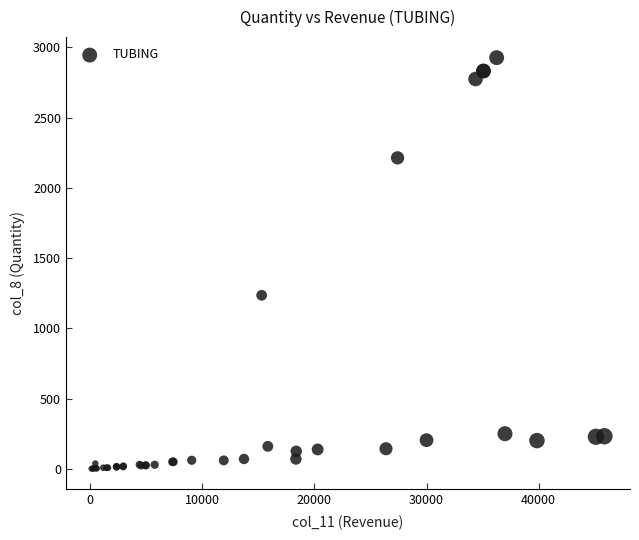

What Y value in the scatter plot is closest to 1463?

1235